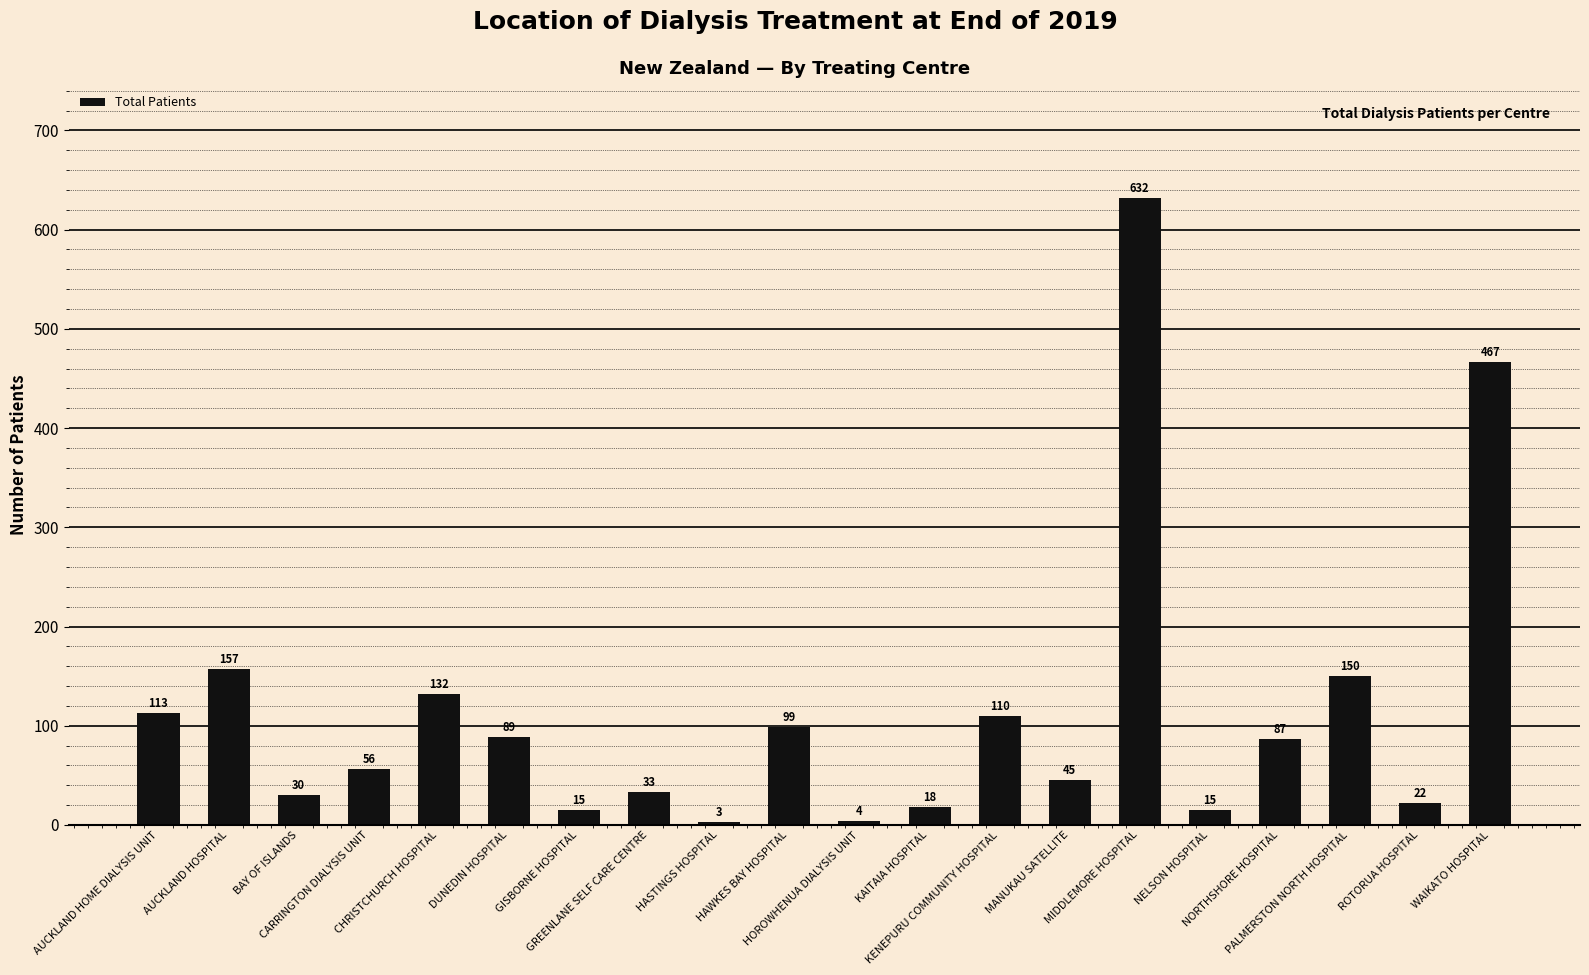

Reading left to right, what are all the values shown in this chart?

113	157	30	56	132	89	15	33	3	99	4	18	110	45	632	15	87	150	22	467